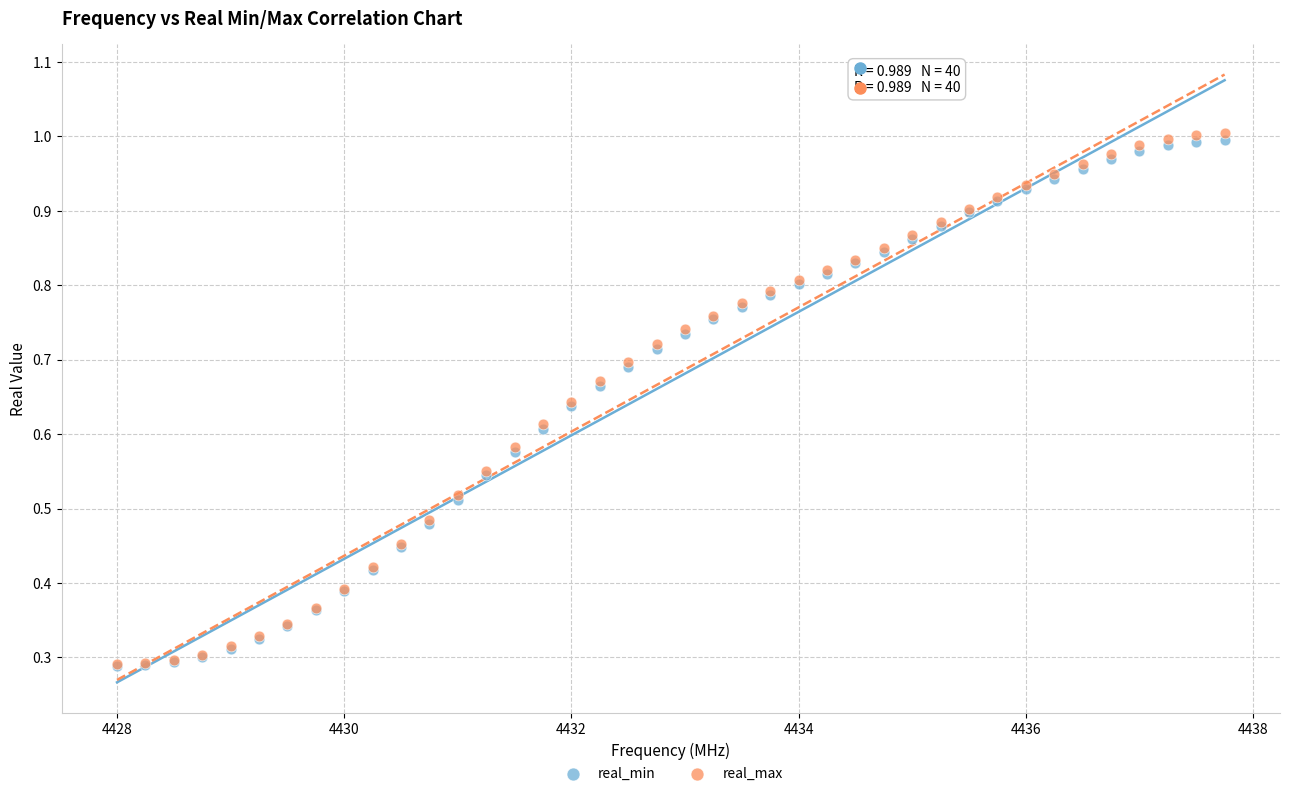

What are all the series names shown in the legend?

real_min, real_max